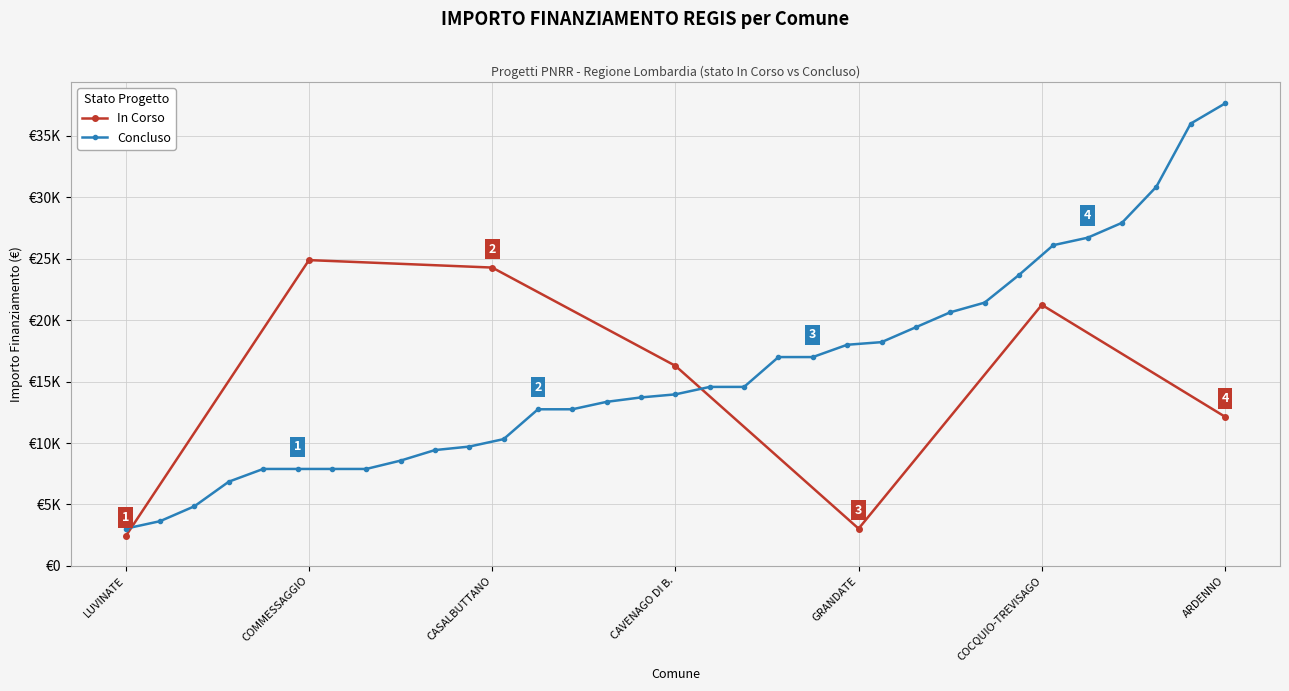

At which label is the value closest to 13657?

ARDENNO